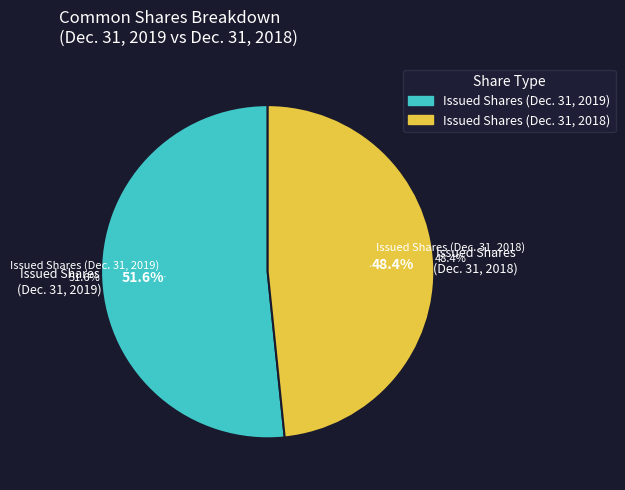

To the nearest percent, what is the difference between the Common shares, outstanding (Dec. 31, 2018) and Common shares, issued (Dec. 31, 2019) slice percentages?

3%